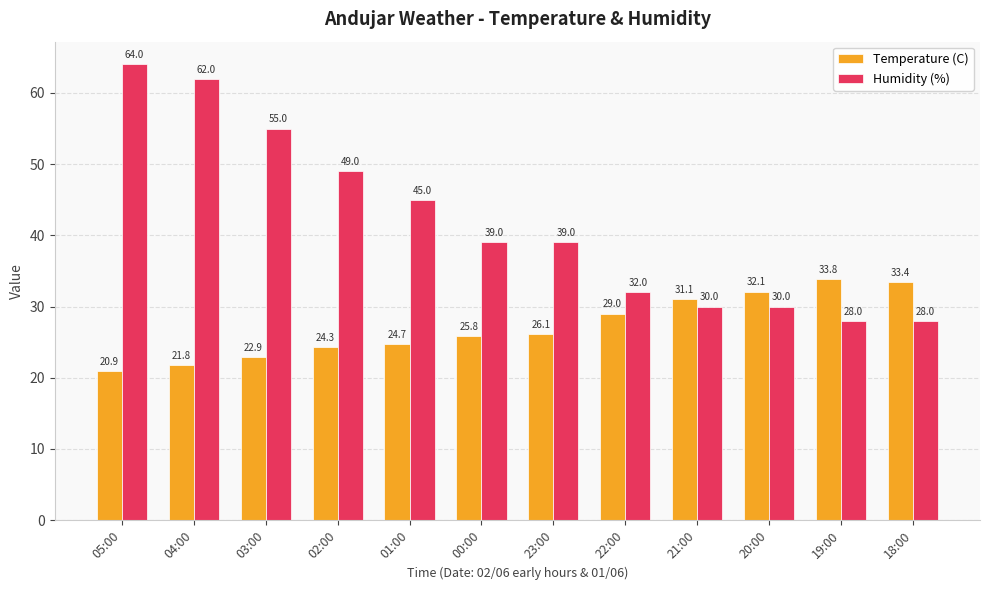

Reading right to left, list all the values displayed in this chart.

Temperature (C): 33.4	33.8	32.1	31.1	29.0	26.1	25.8	24.7	24.3	22.9	21.8	20.9
Humidity (%): 28.0	28.0	30.0	30.0	32.0	39.0	39.0	45.0	49.0	55.0	62.0	64.0